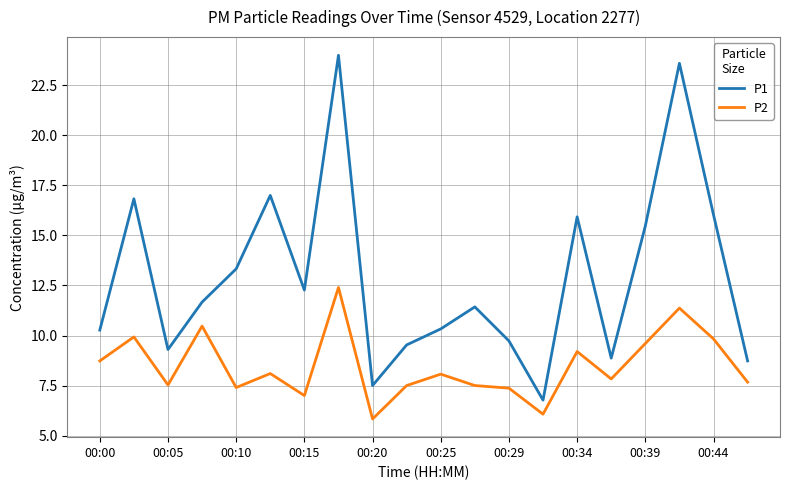

True or false: P2 and P1 intersect in this chart.

False